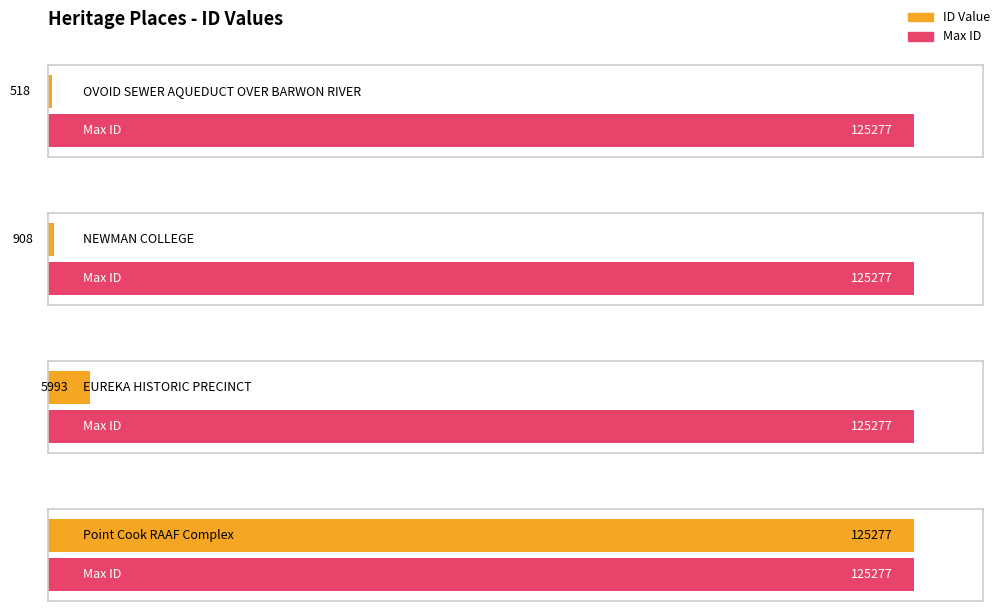

List the labels in order of value, largest first.

Point Cook RAAF
Complex, EUREKA HISTORIC
PRECINCT, NEWMAN COLLEGE, OVOID SEWER AQUEDUCT
OVER BARWON RIVER